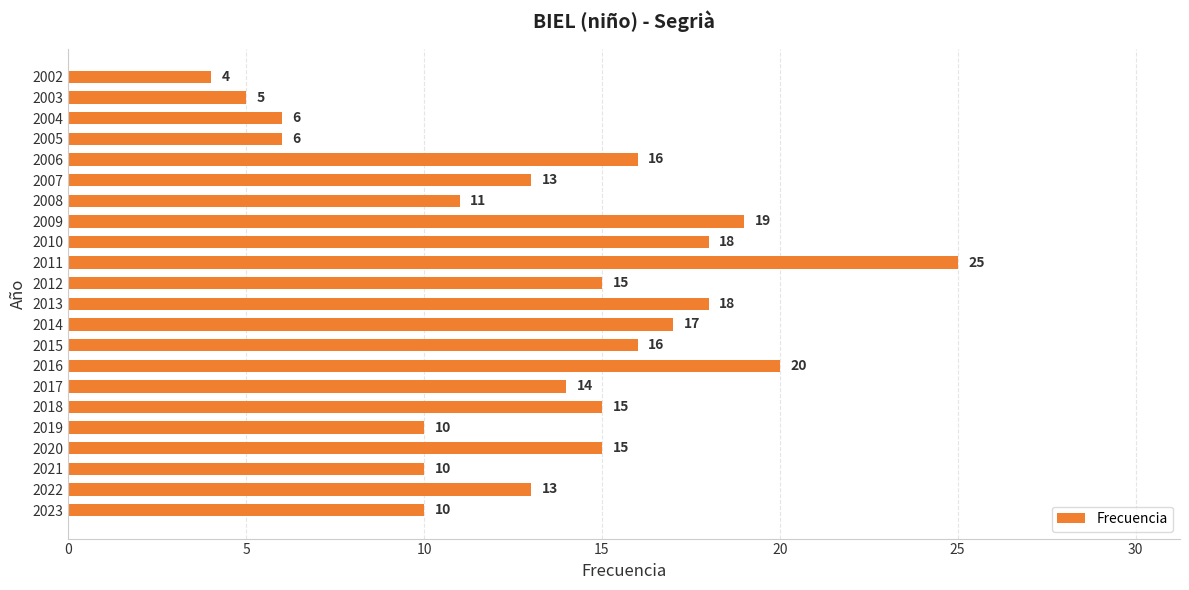

The chart shows a value of 28 at 2015. True or false?

False